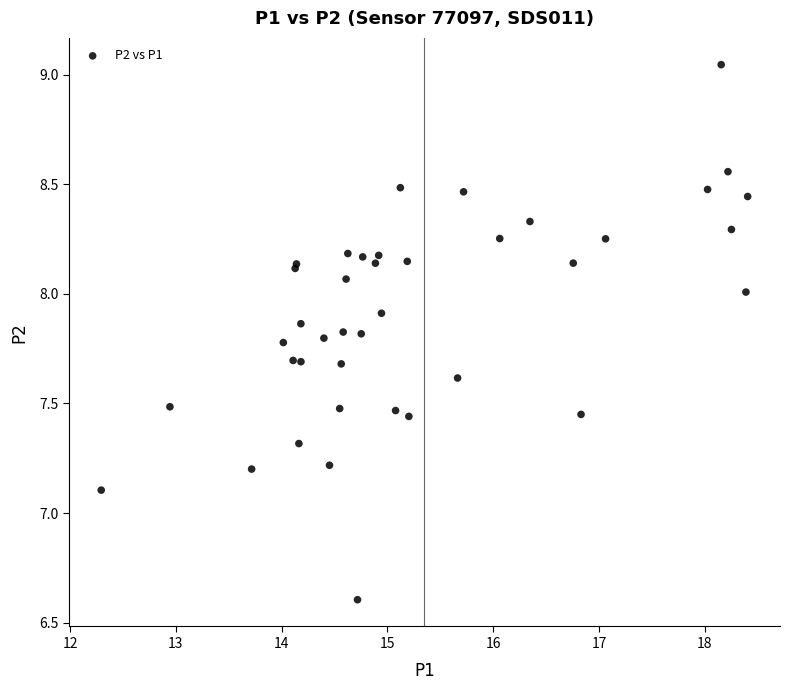

What Y value in the scatter plot is closest to 7?

7.1